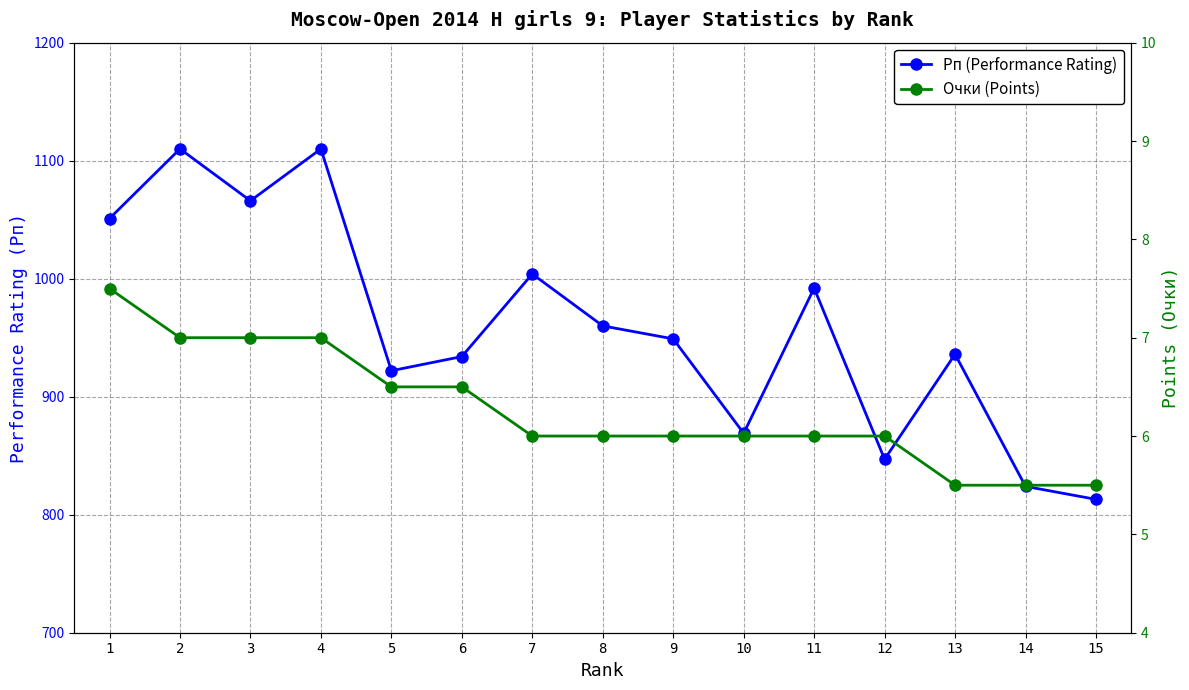

What is the spread (max minus min) of values at 6?

927.5